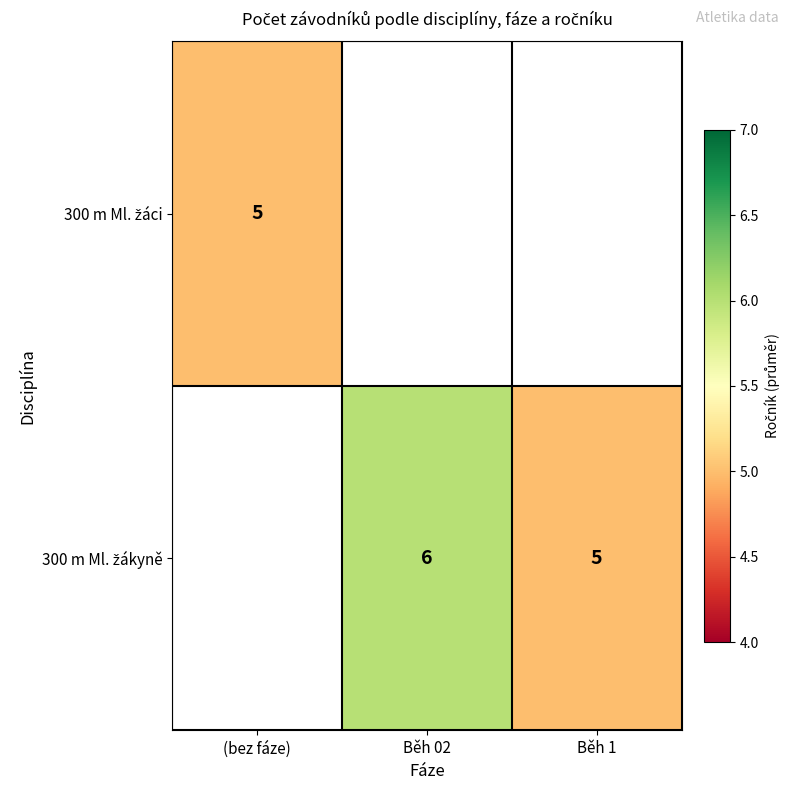

List the series in order of their peak value, highest first.

300 m Ml. žáci, 300 m Ml. žákyně